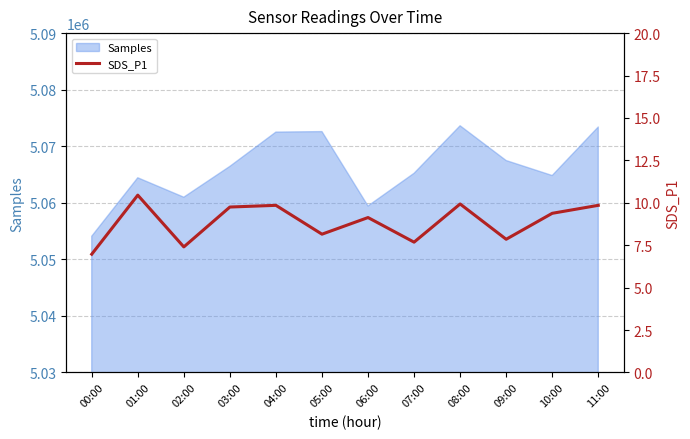

What is the difference between the maximum and second lowest values?

3.0